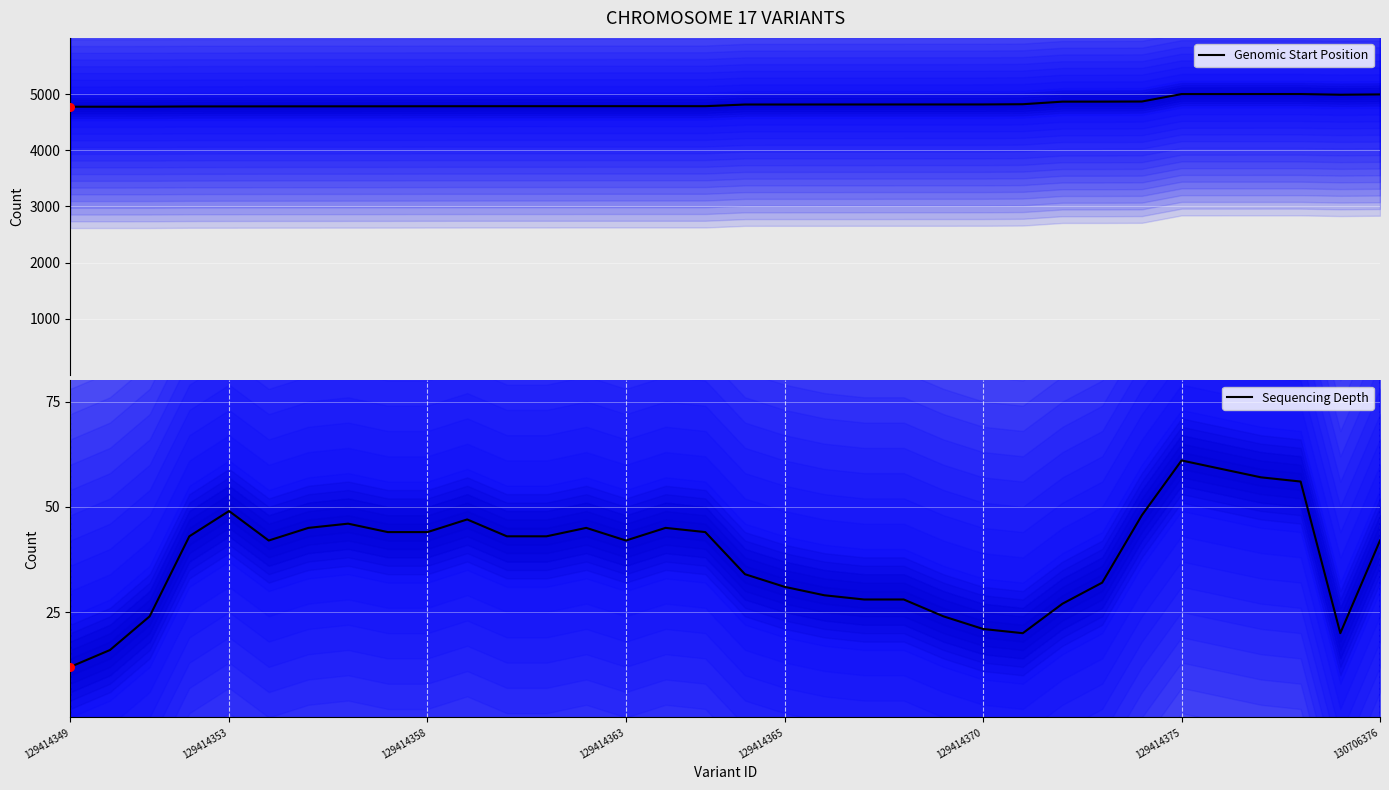

Is the value of Sequencing Depth at 129414358 greater than the value of Genomic Start Position at 129414375?

No